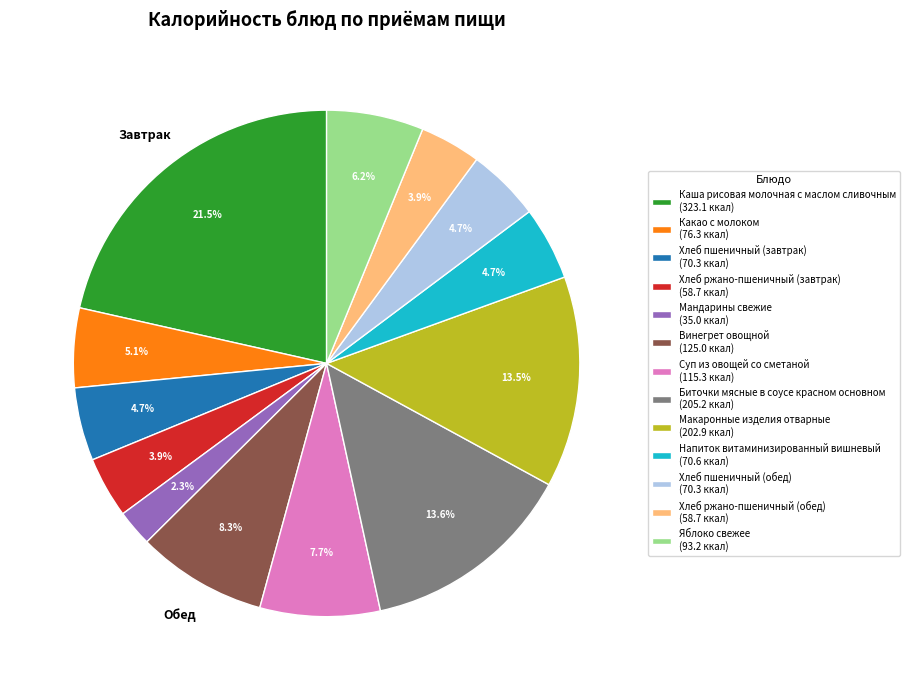

Approximately how many times larger is the value at Мандарины свежие compared to Напиток витаминизированный вишневый?

0.5